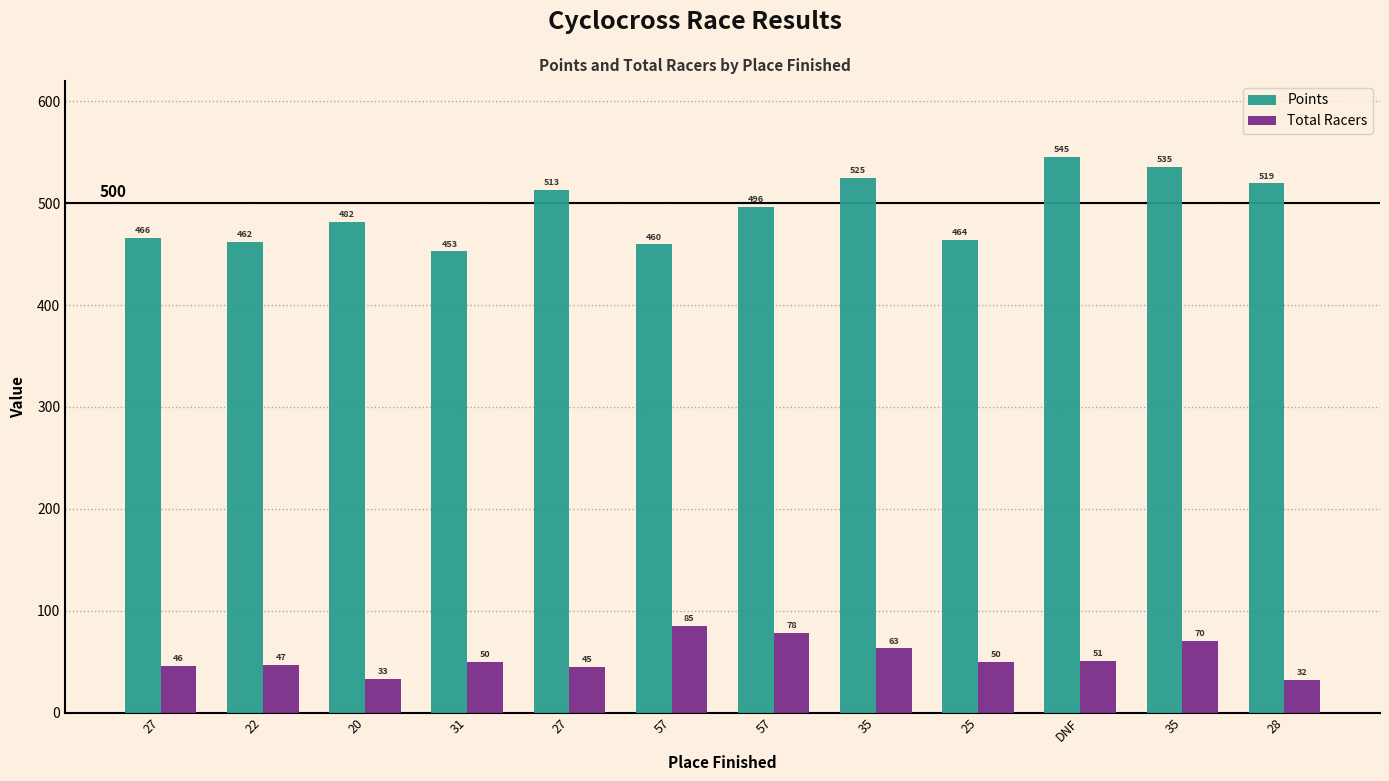

How many series are shown in this chart?

2